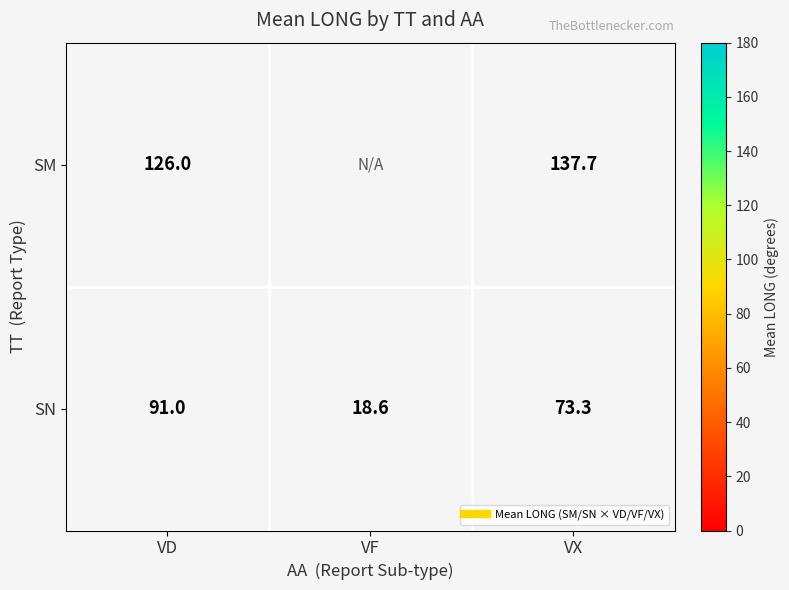

At how many categories does at least one series exceed 128?

1